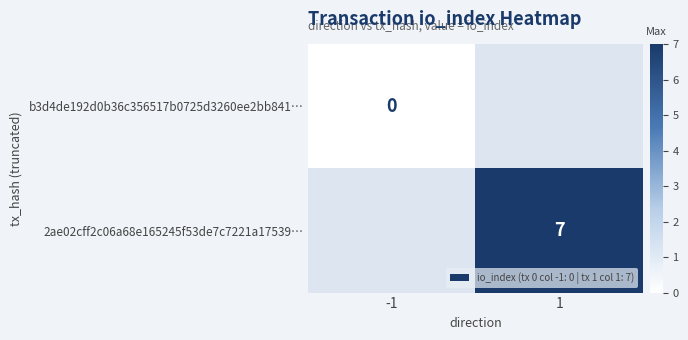

Is the value of b3d4de192d0b36c356517b0725d3260ee2bb841… at -1 greater than the value of 2ae02cff2c06a68e165245f53de7c7221a17539… at 1?

No